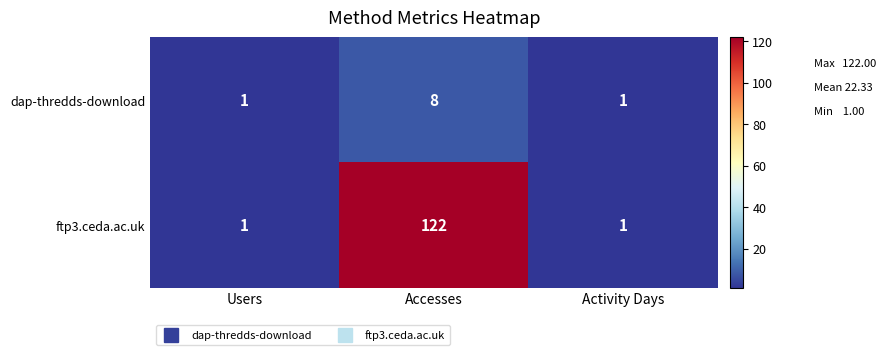

Rank the series at Accesses from lowest to highest value.

dap-thredds-download, ftp3.ceda.ac.uk